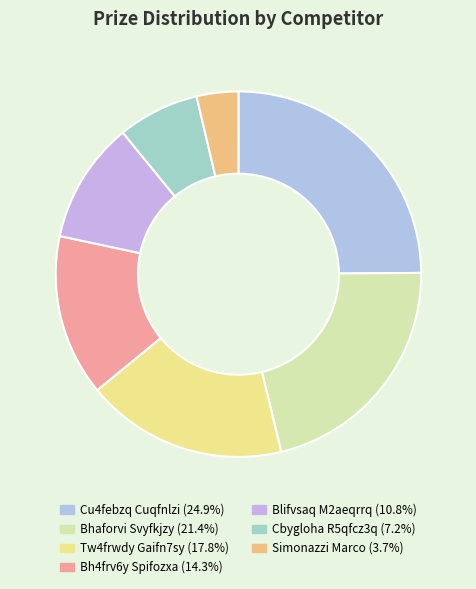

What is the smallest slice in the pie chart?

Simonazzi Marco